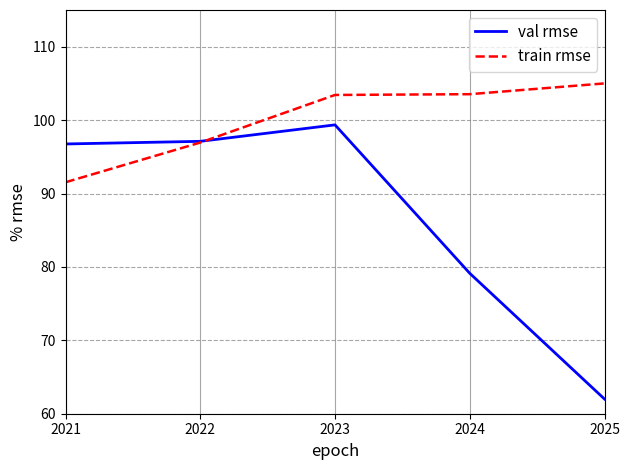

True or false: val rmse and train rmse cross at least once.

True